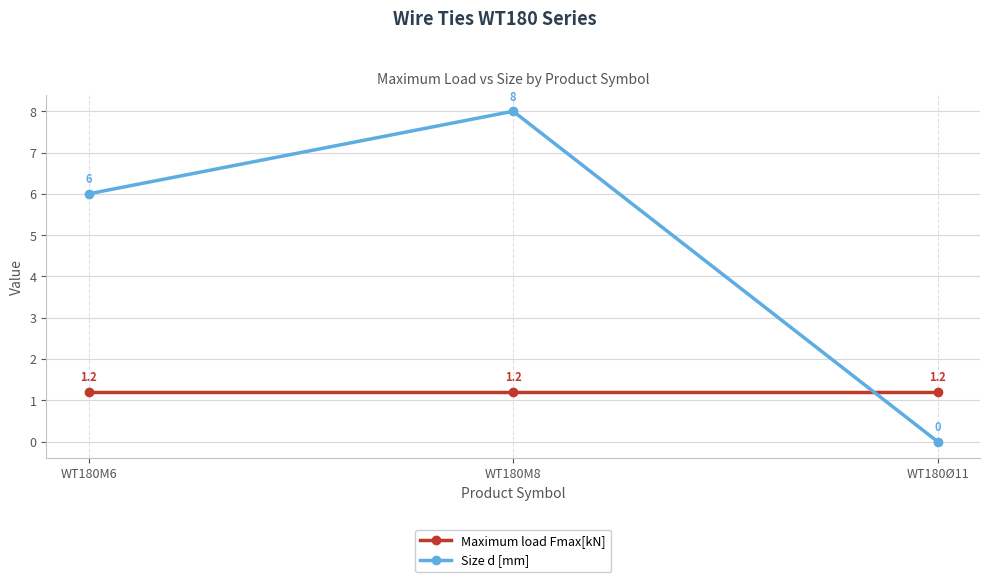

Which series has the largest range (max minus min)?

Size d [mm]